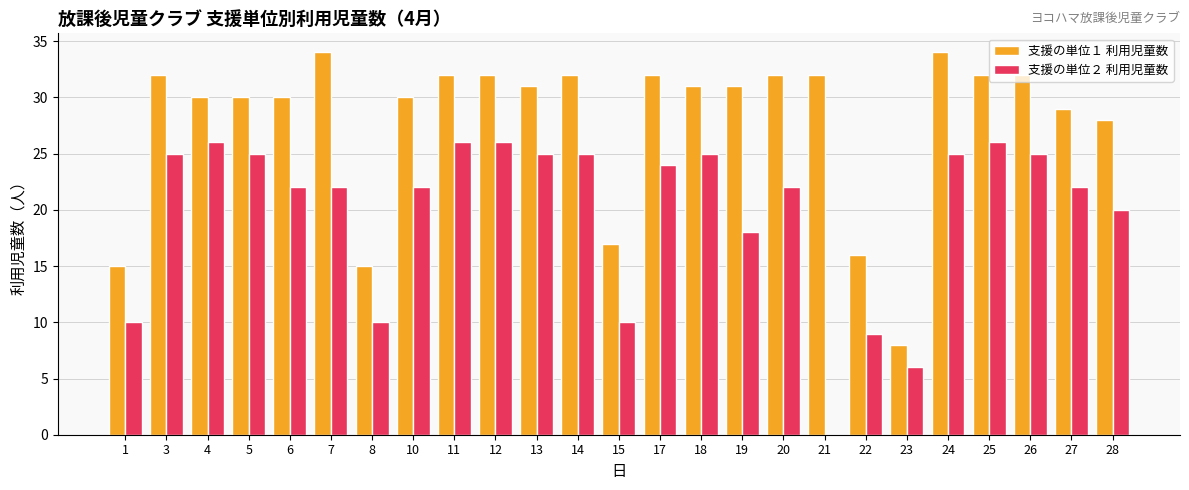

What are all the series names shown in the legend?

支援の単位１ 利用児童数, 支援の単位２ 利用児童数